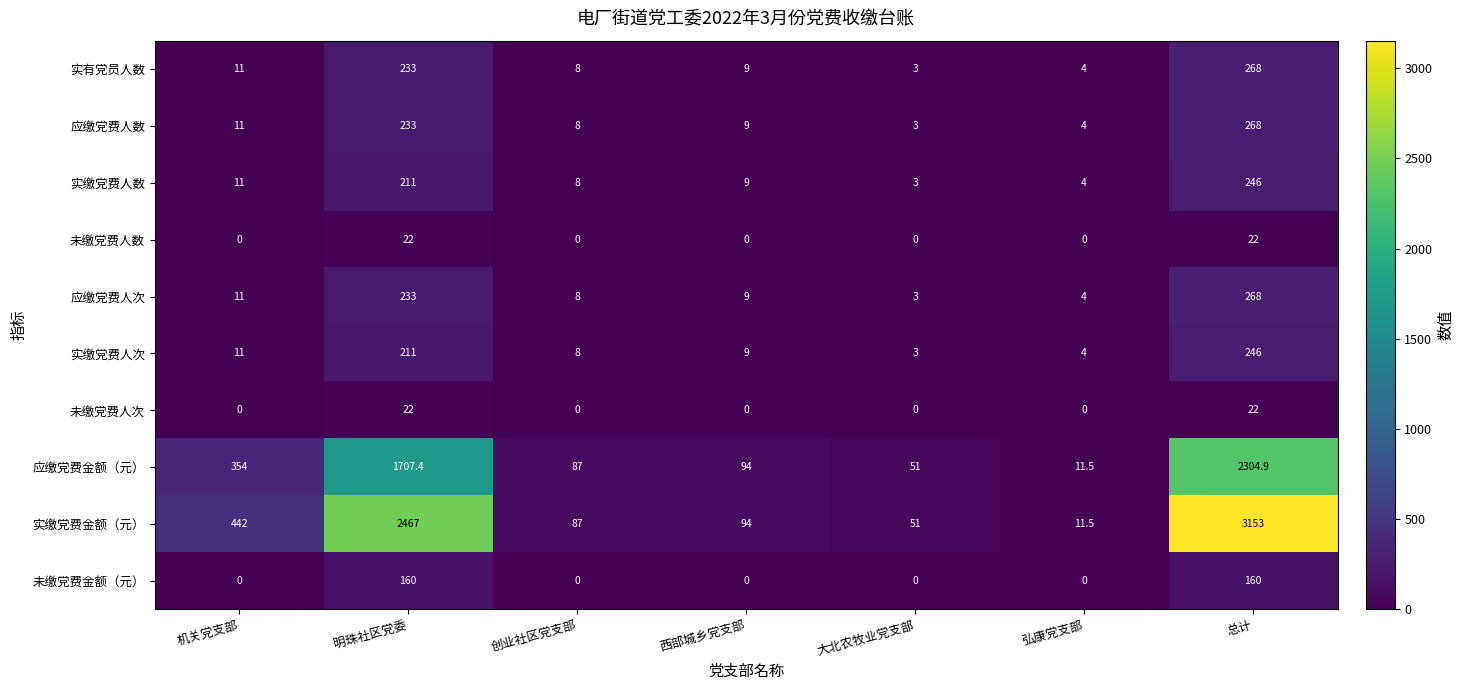

Which series has the largest total across all categories?

实缴党费金额（元）